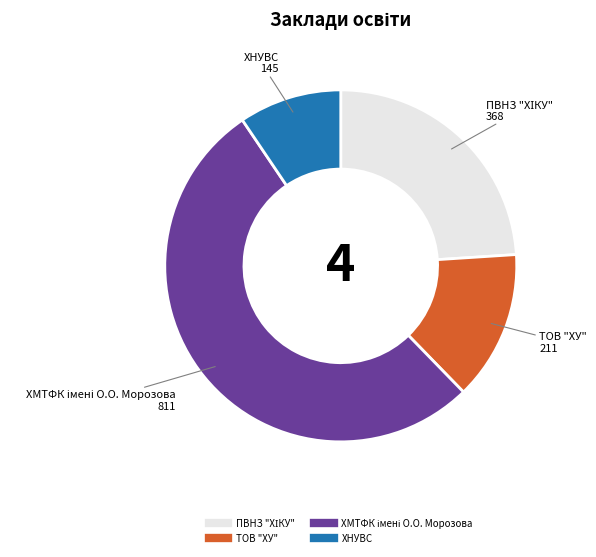

Is there any slice that represents more than half of the pie?

Yes